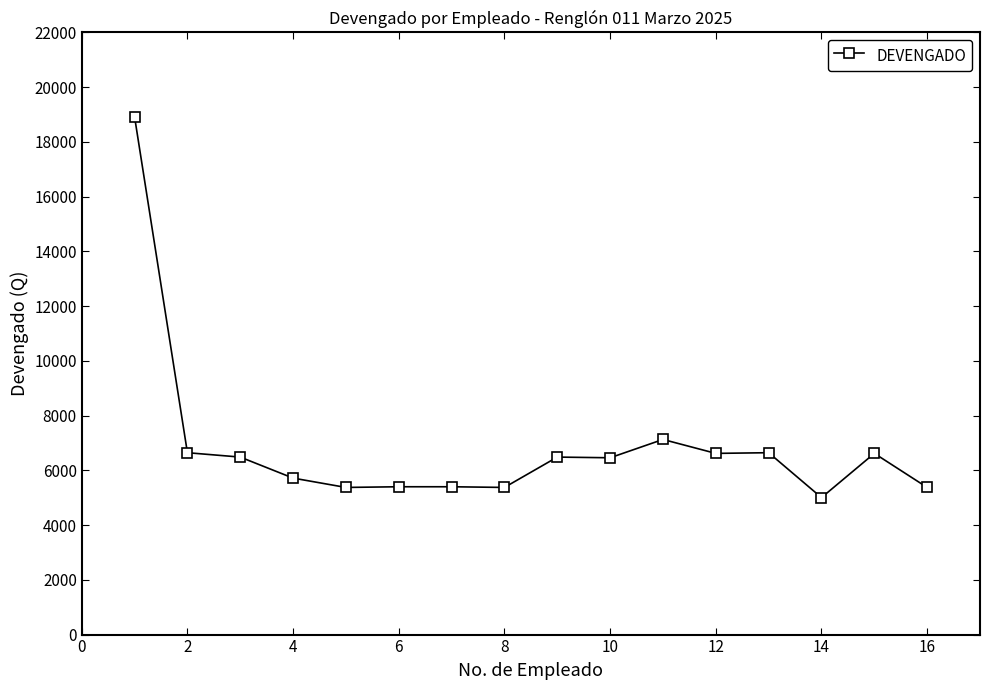

True or false: the data has more than 0 interior local peaks.

True